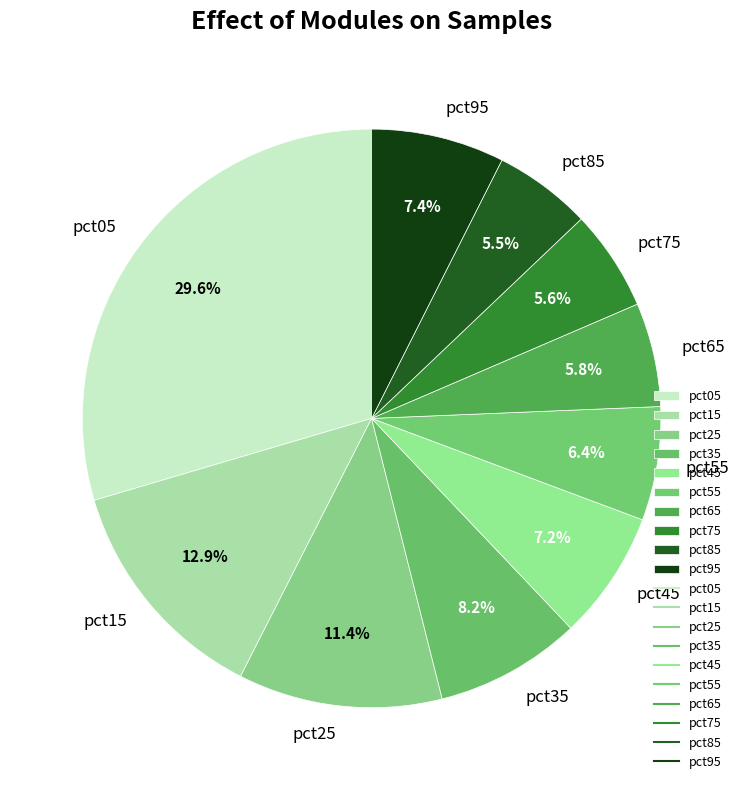

Count the number of slices in the pie.

10